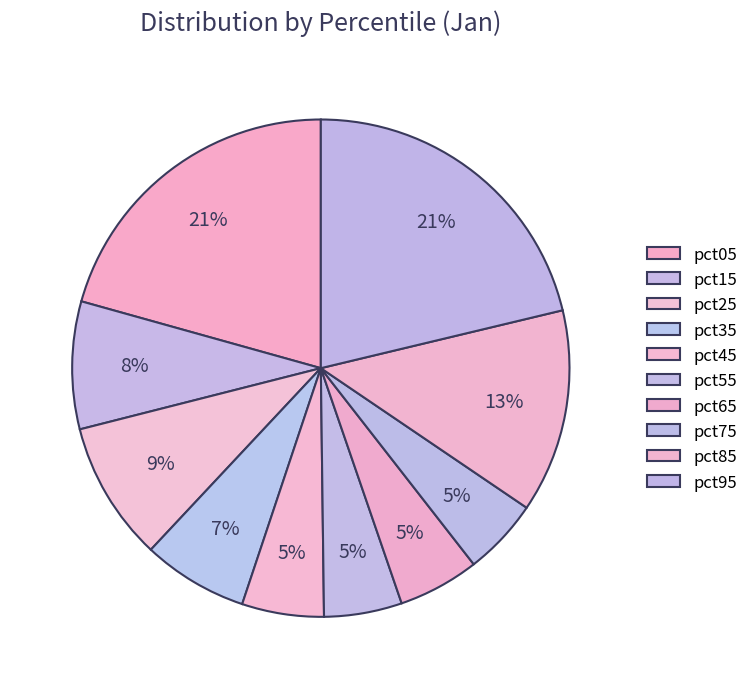

What percentage do pct25 and pct85 together represent?

22.3%